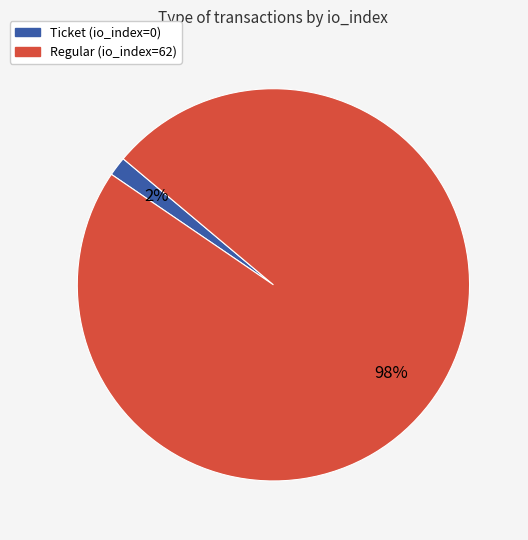

Rank the categories by value from lowest to highest.

Ticket (io_index=0), Regular (io_index=62)